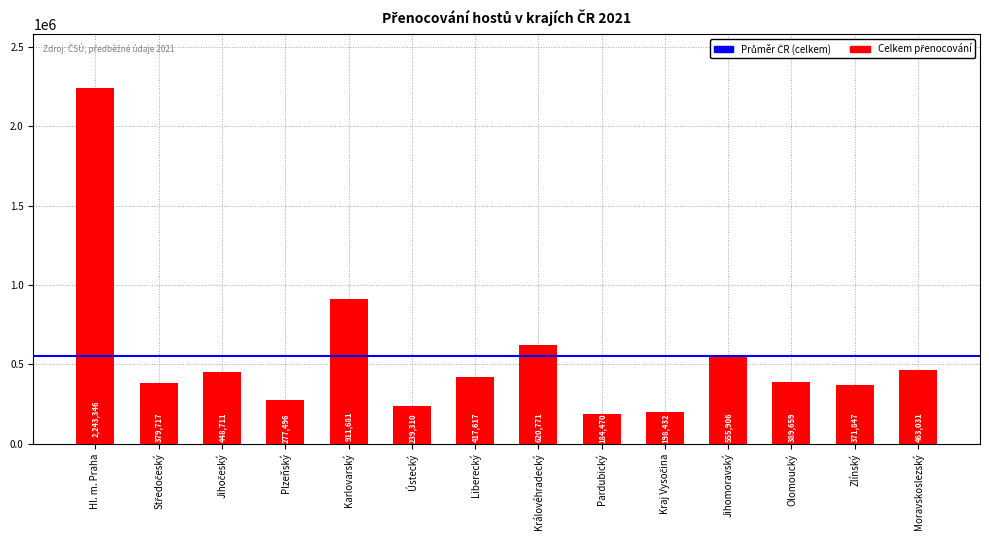

The chart shows a value of 699919 at Olomoucký. True or false?

False